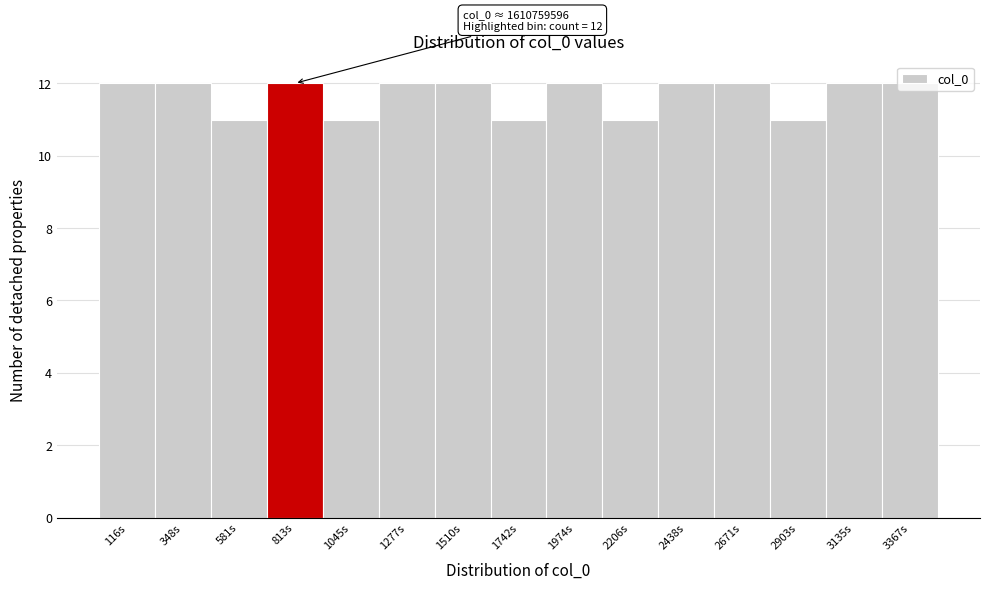

What is the label of the 5th bar from the left?

1045s